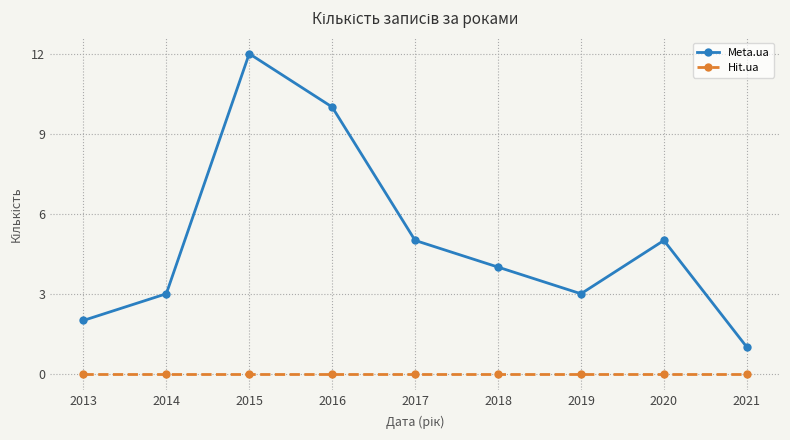

True or false: Meta.ua has more than 2 points higher than both neighbors.

False